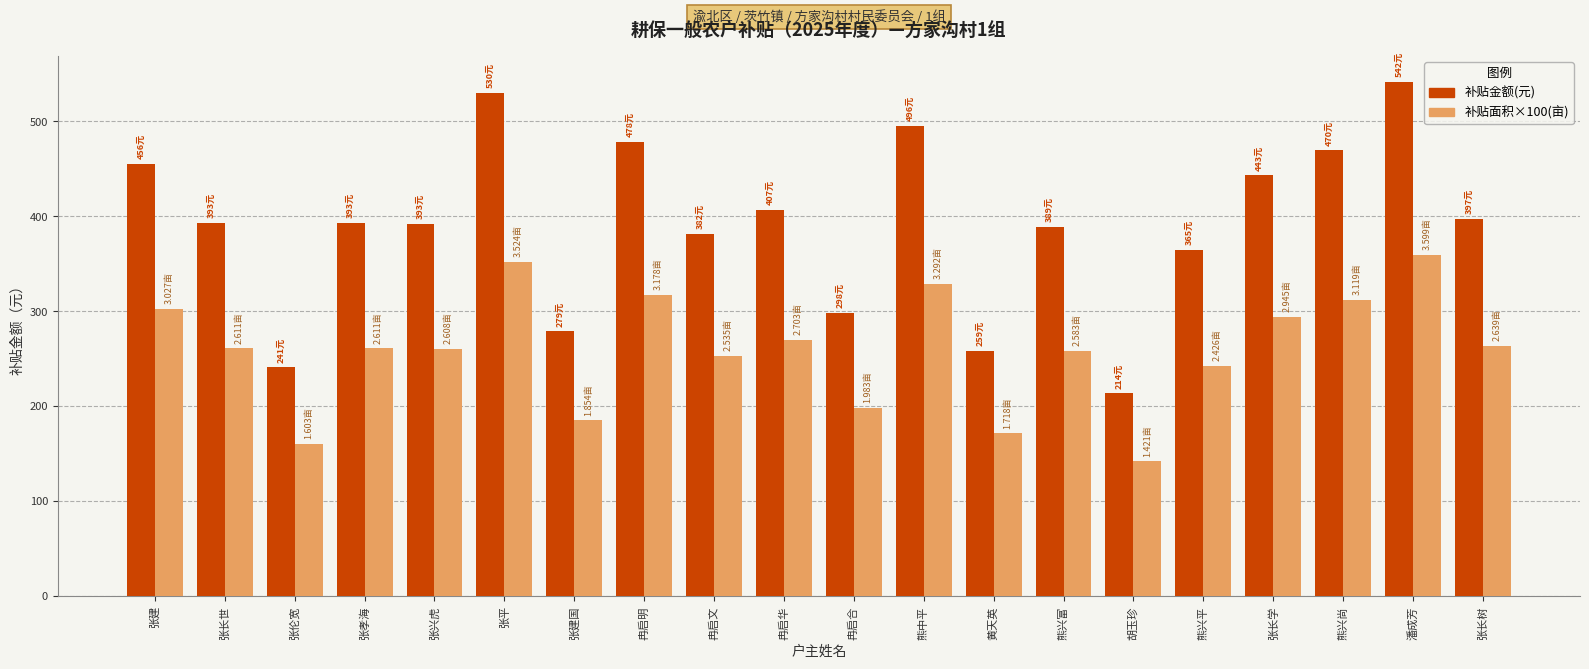

The 补贴面积×100(亩) series shows 149.1 at 张孝海. True or false?

False